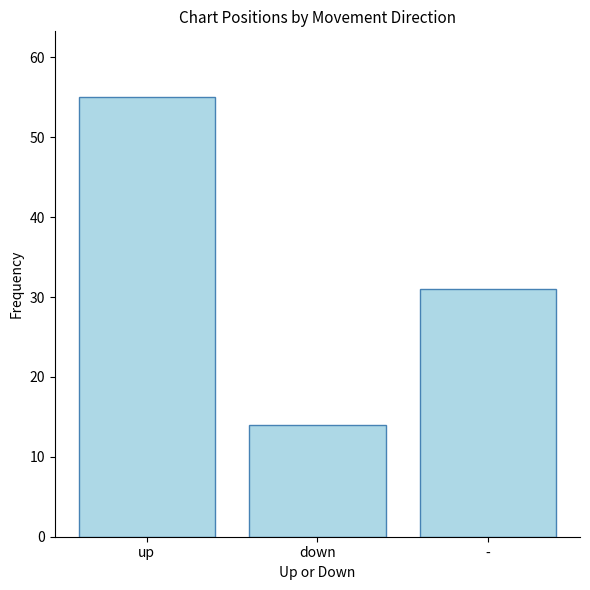

What value does the data have at up, to the nearest 10?

60